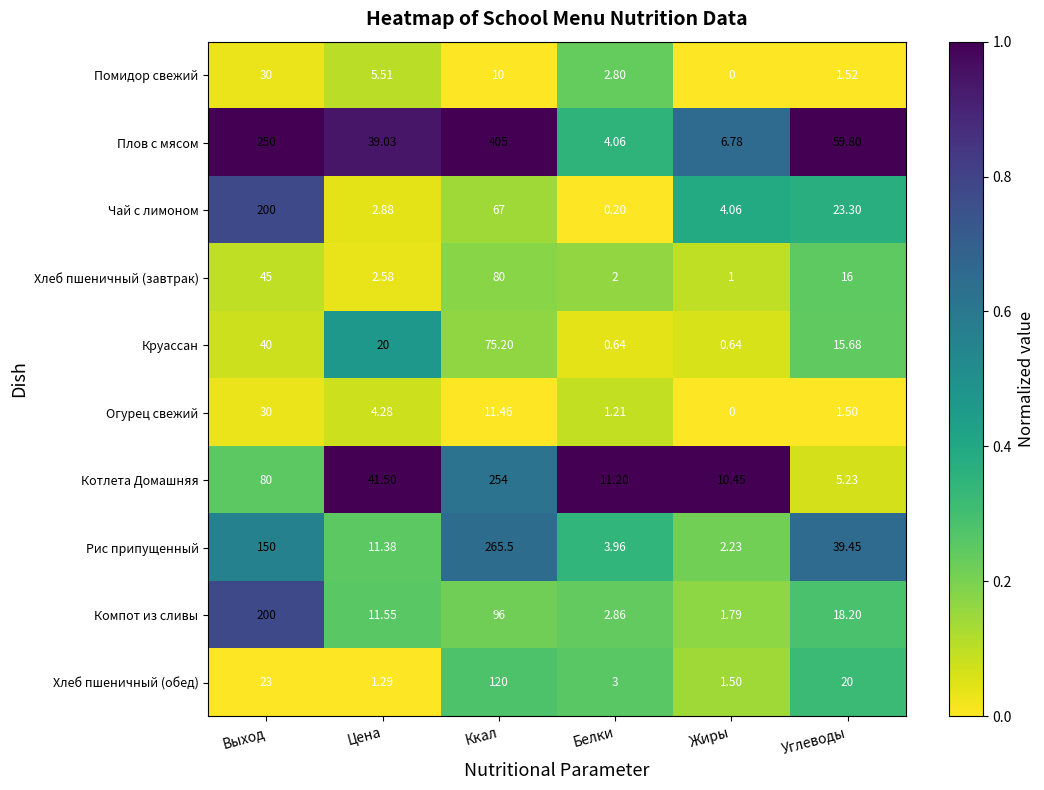

At Цена, list the series in order from smallest to largest.

Хлеб пшеничный (обед), Хлеб пшеничный (завтрак), Чай с лимоном, Огурец свежий, Помидор свежий, Рис припущенный, Компот из сливы, Круассан, Плов с мясом, Котлета Домашняя